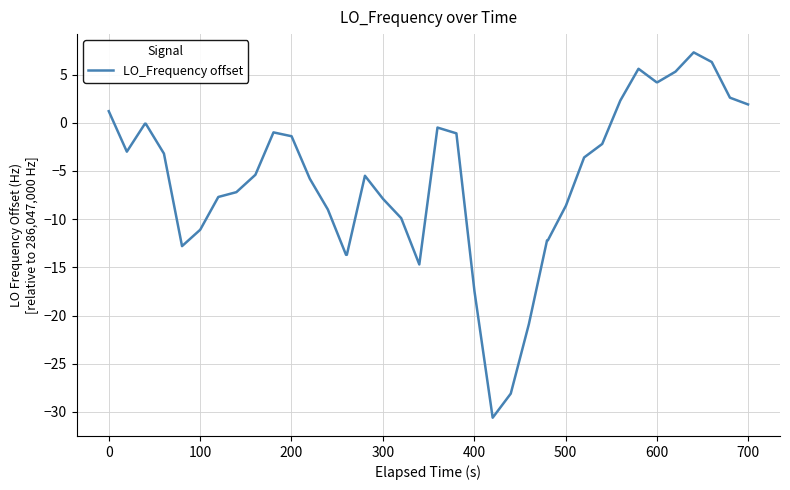

Count the number of data series in this chart.

1